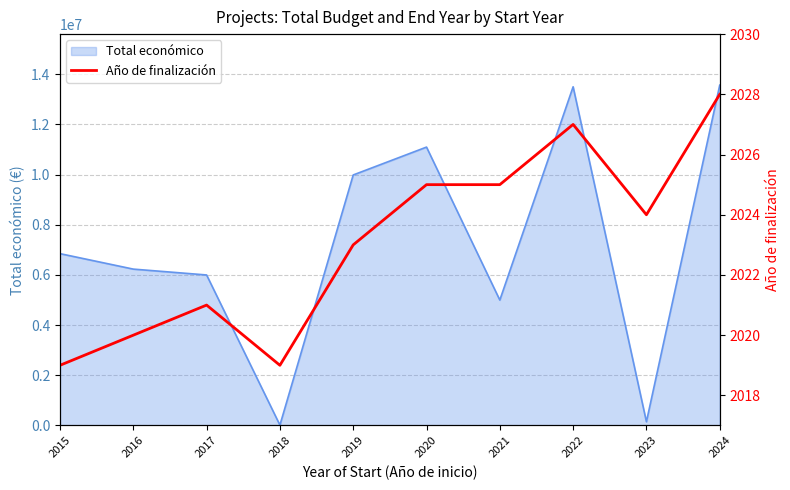

What is the maximum value for Total económico?

13565537